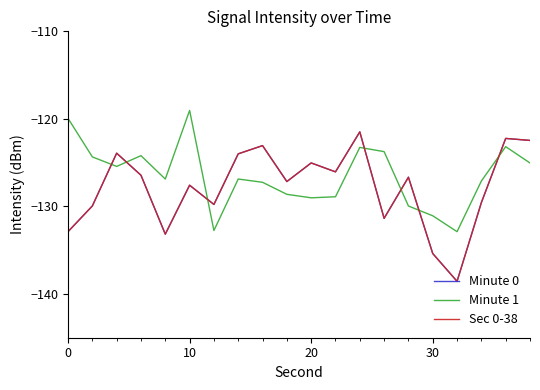

Does the chart have visible grid lines?

No